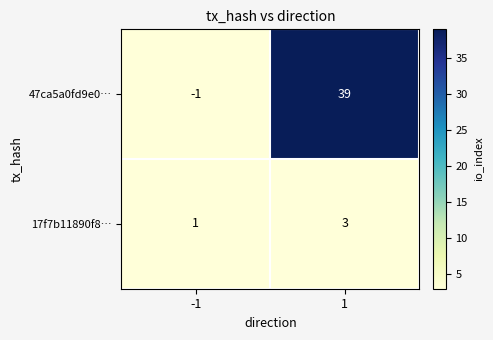

Reading left to right, list all the values displayed in this chart.

47ca5a0fd9e0…: -1=-1	1=39
17f7b11890f8…: -1=1	1=3